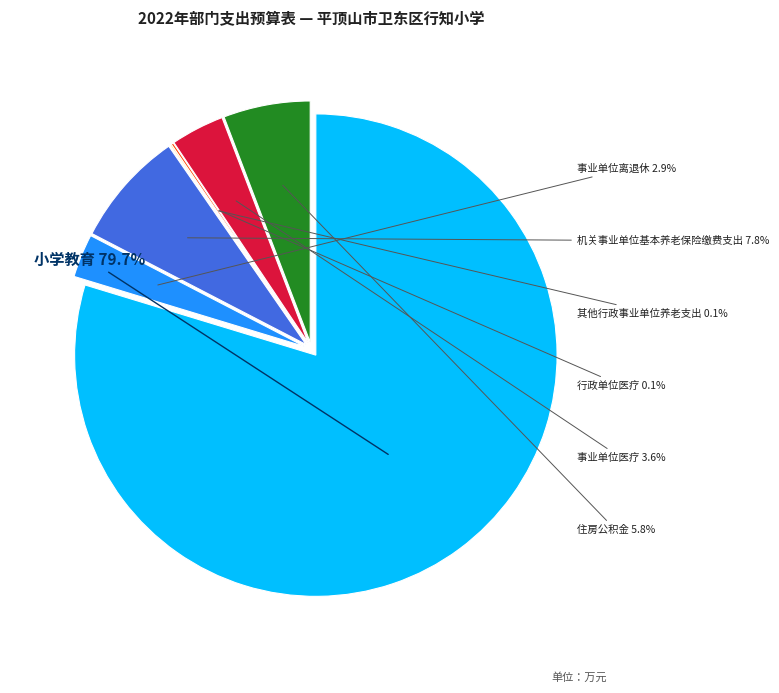

Does any single category account for the majority?

Yes